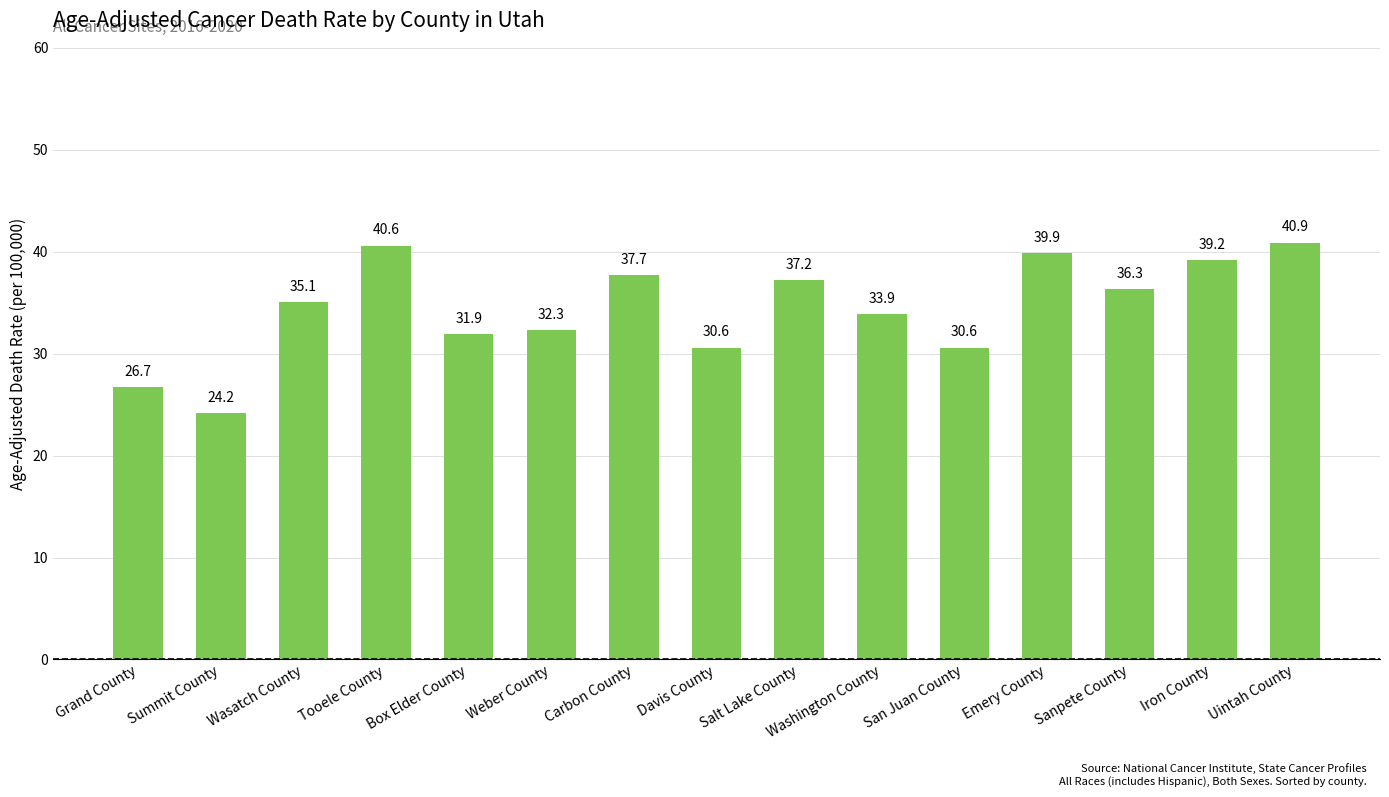

How many bars are there in total?

15